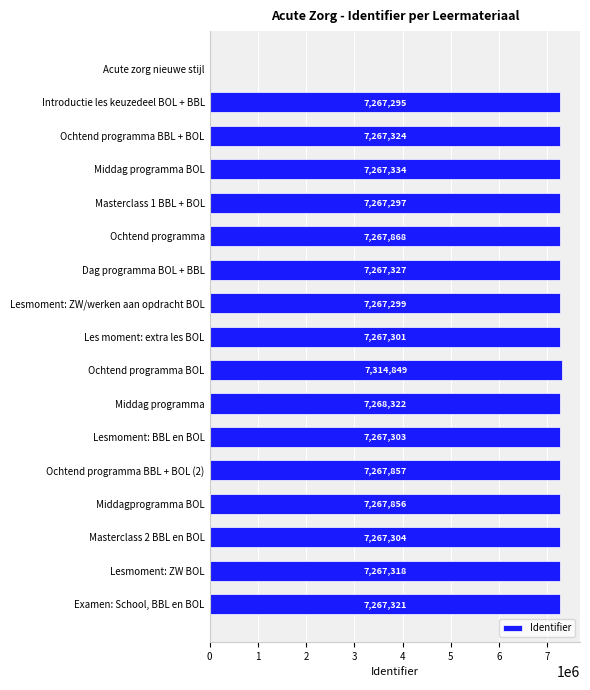

Does the chart contain stacked bars?

No